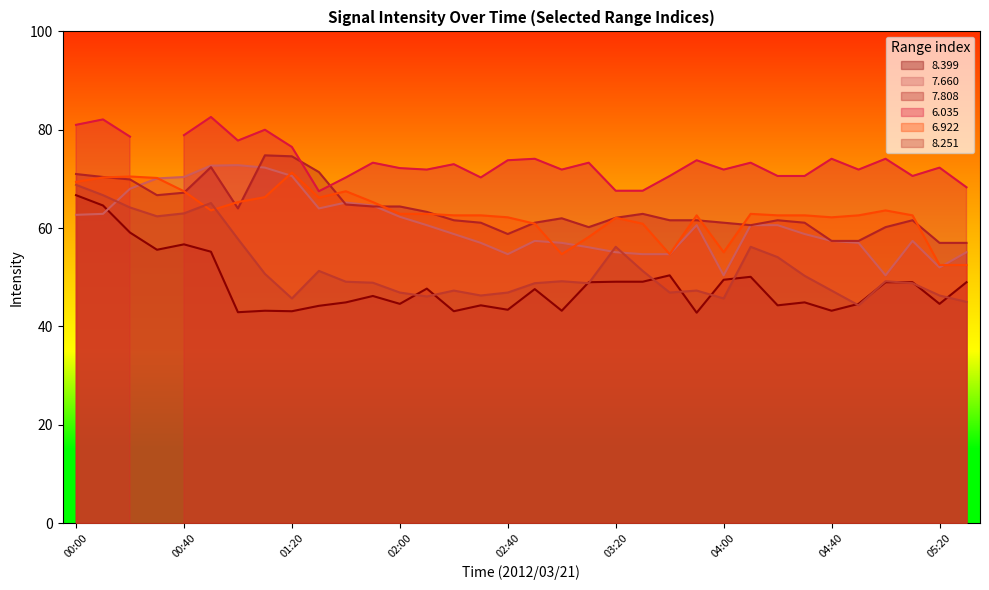

Is it true that 7.808 equals 104.1 at 03:20?

False